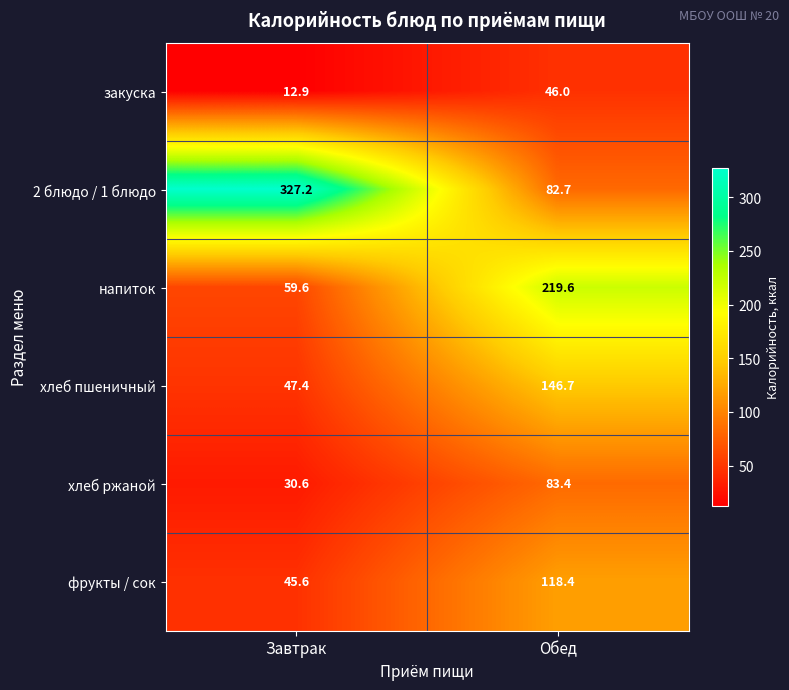

What is the sum of the закуска values at Обед and Завтрак?

58.9